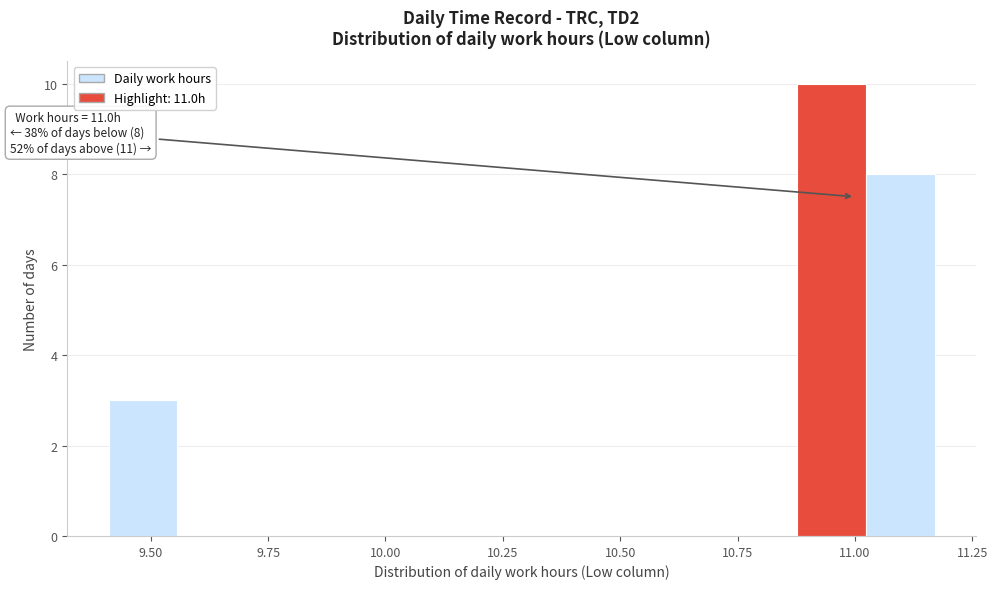

Around what value on the x-axis is the tallest bar? Give the approximate position of its centre, as read against the axis.

10.95